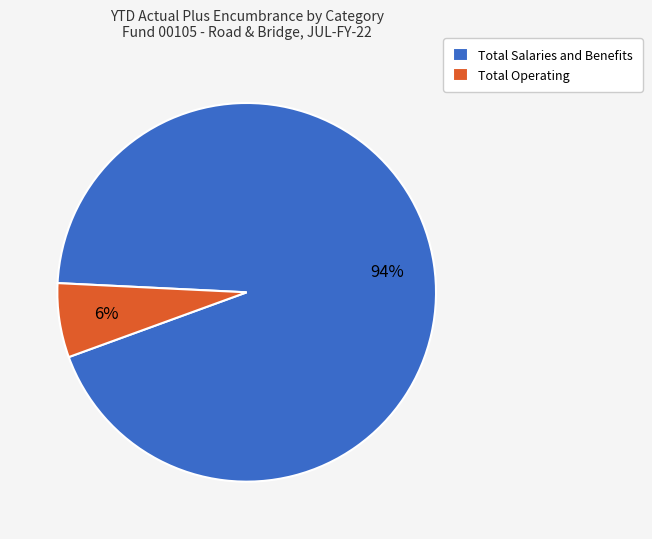

To the nearest percent, what portion does Total Salaries and Benefits represent?

94%